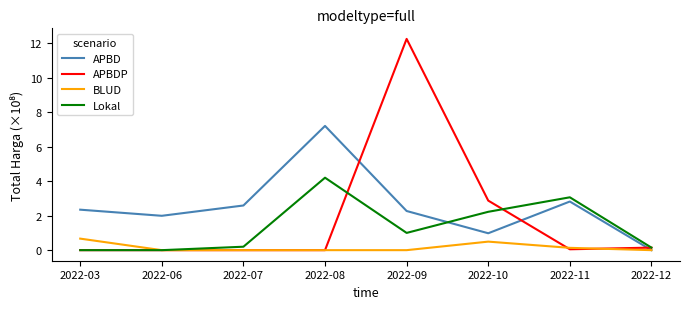

What is the difference between the highest and lowest values at 2022-03?

2.3